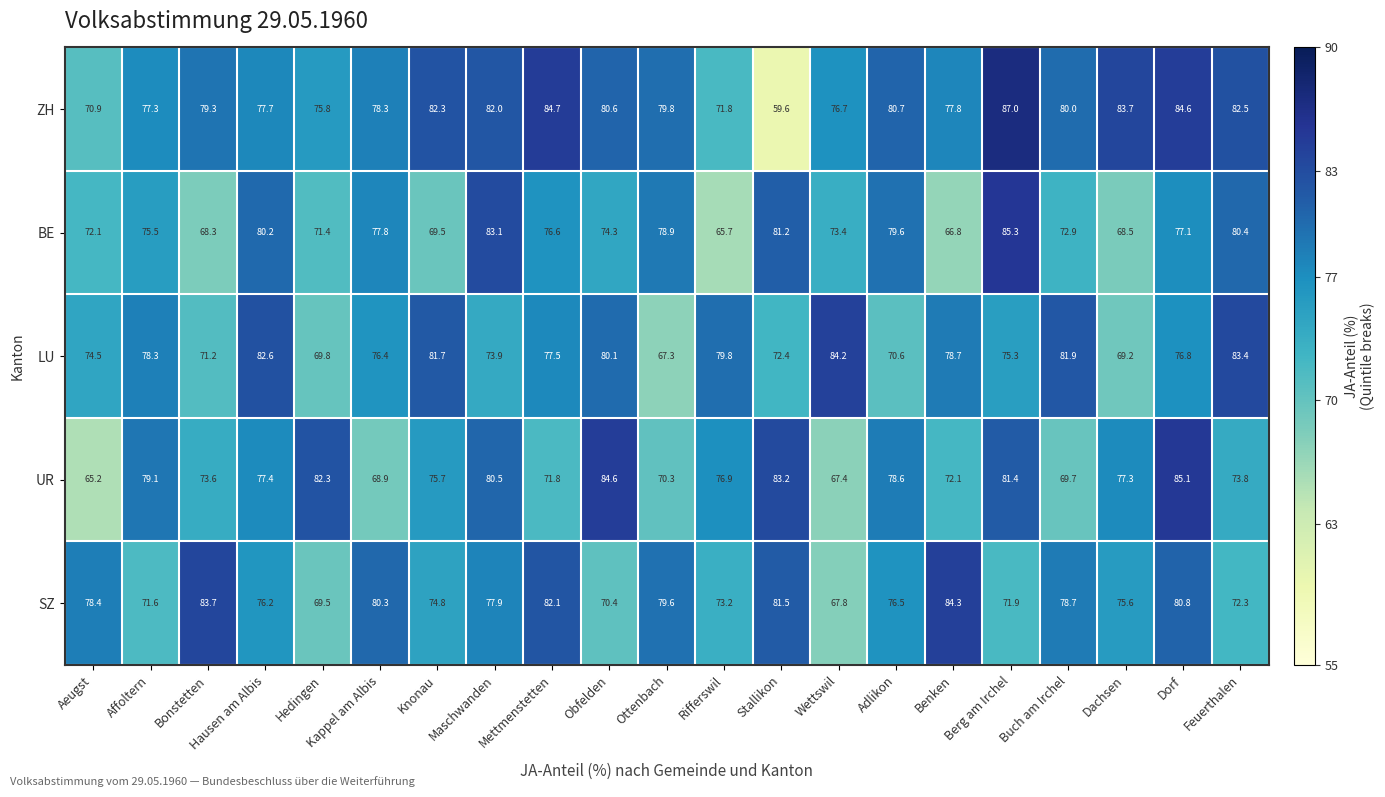

The LU series shows 122.6 at Stallikon. True or false?

False